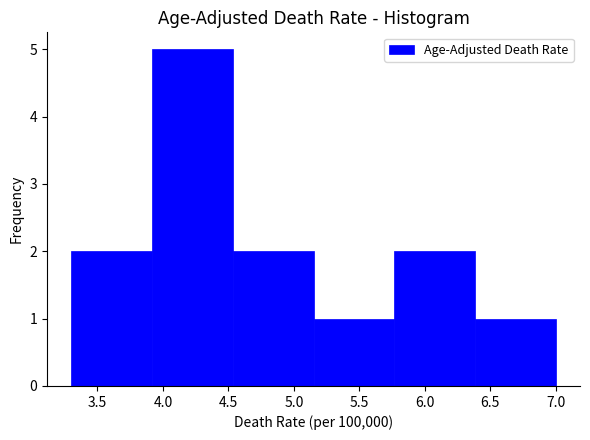

How tall is the bar that spans 5.15 to 5.75 on the x-axis? Neither the bar edges nor the heights are printed on the chart, so give them approximately, as read against the axes.

1